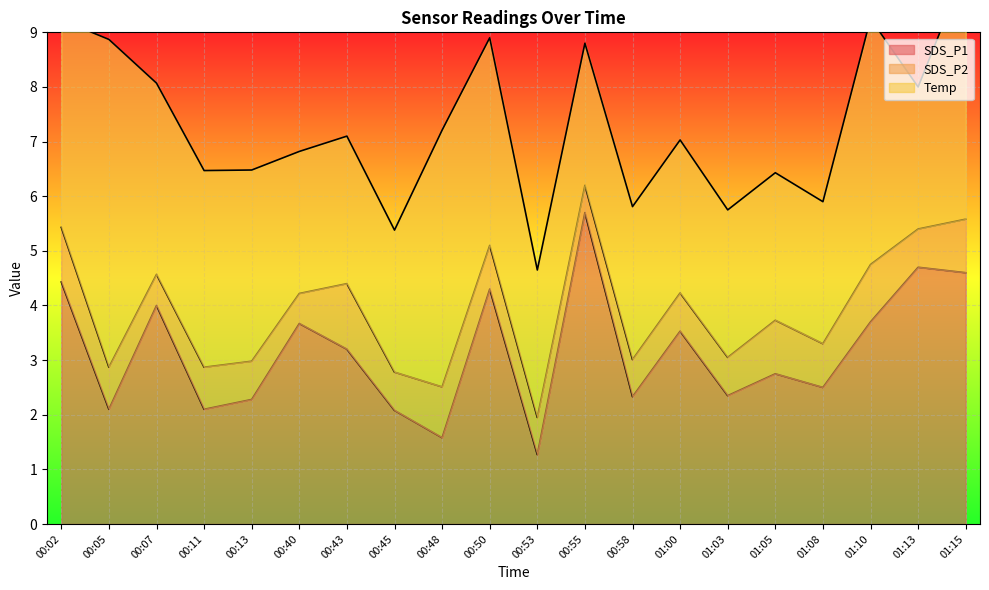

Rank the series at 00:02 from lowest to highest value.

SDS_P2, Temp, SDS_P1